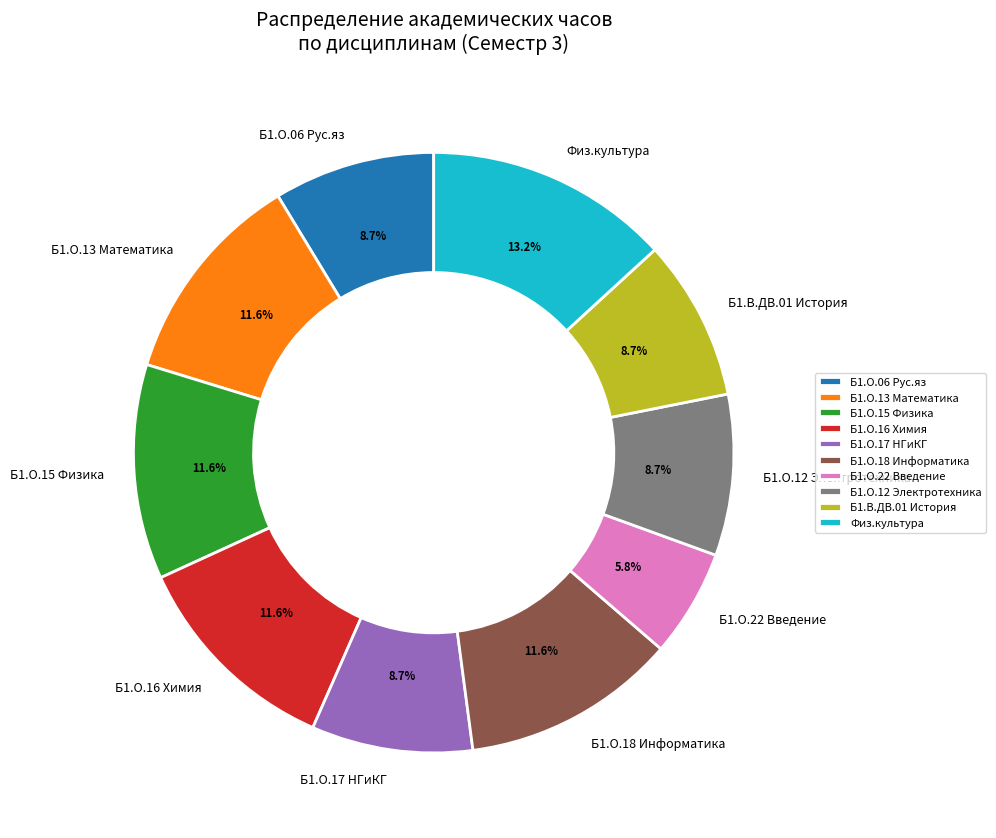

What percentage is NOT represented by Б1.О.15 Физика?

88.4%